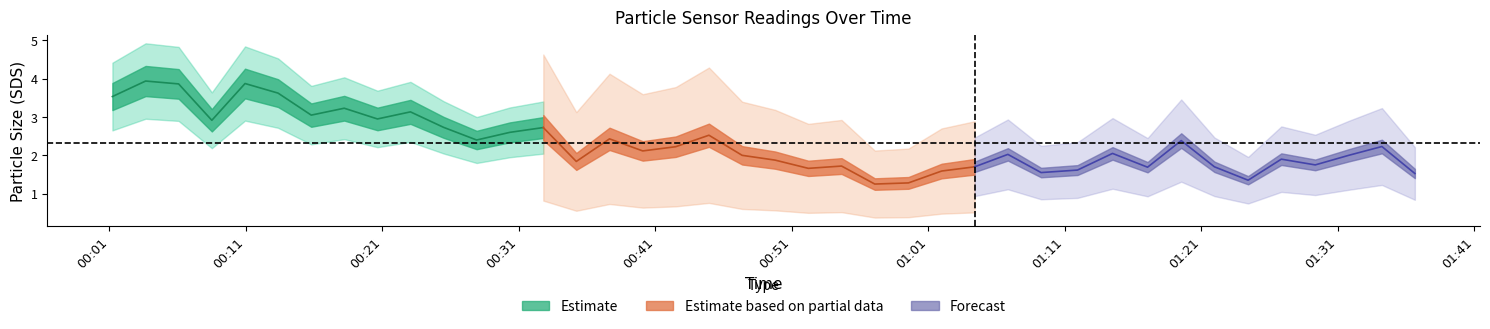

Which has a higher value, 29 or 25?

25